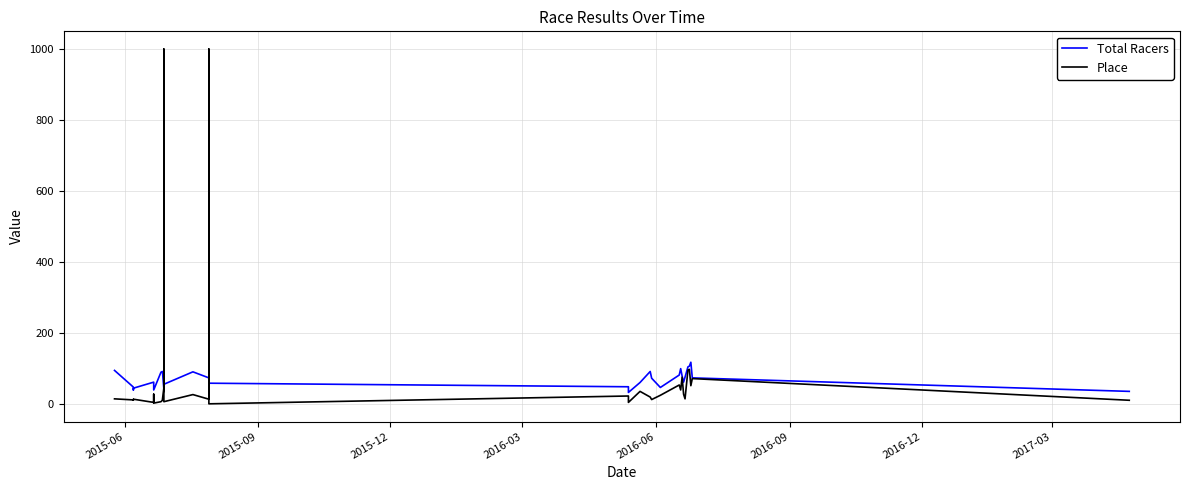

Which series ends up on top after the final intersection of Total Racers and Place?

Total Racers